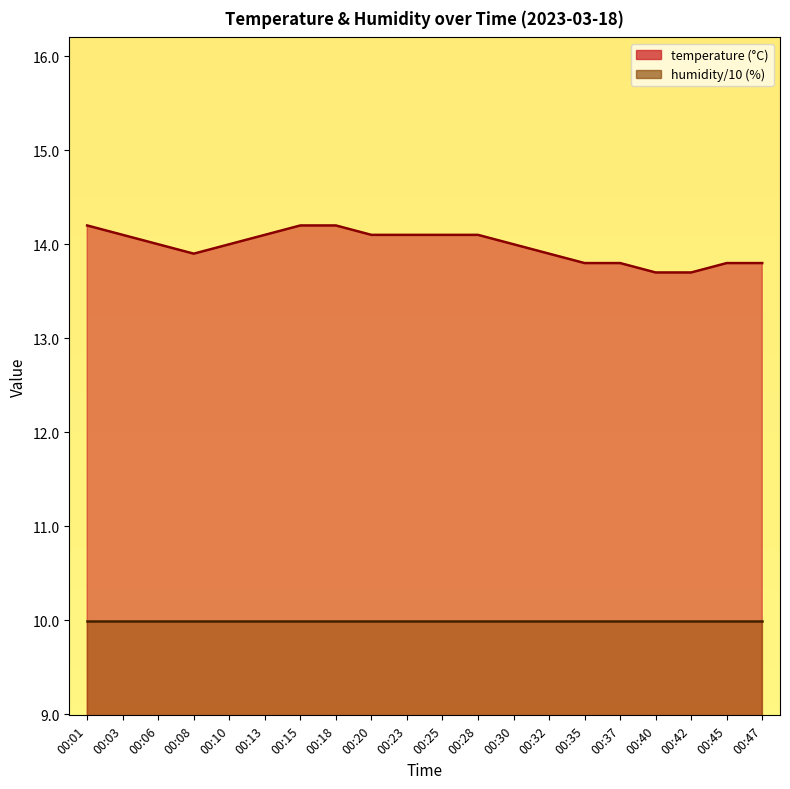

What is the difference between the maximum and minimum values?

0.5